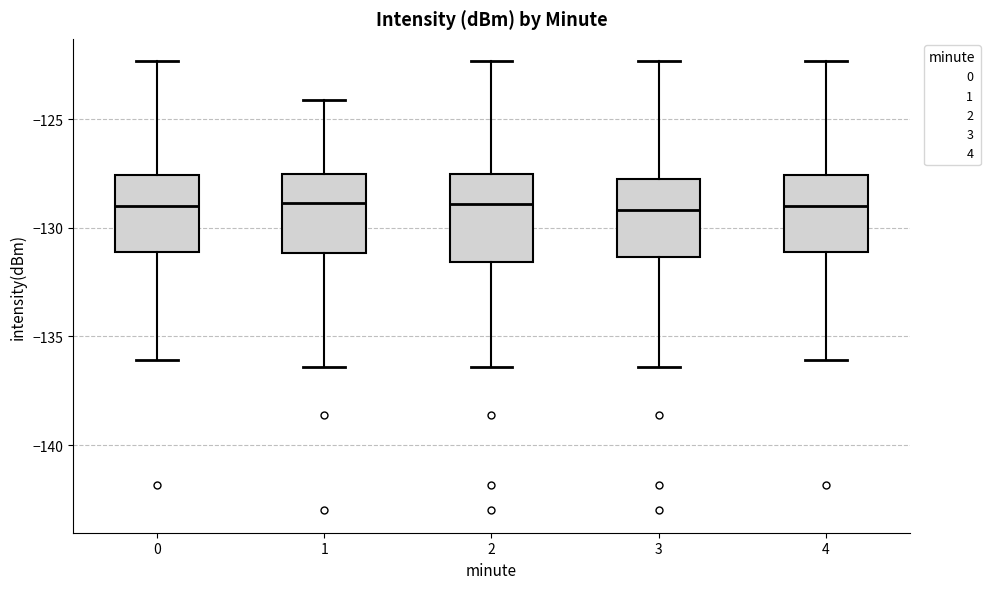

Where does the lower whisker of the box at x = 0 end on the y-axis? The values are not printed on the chart, so give them approximately, as read against the axis.

-136.0